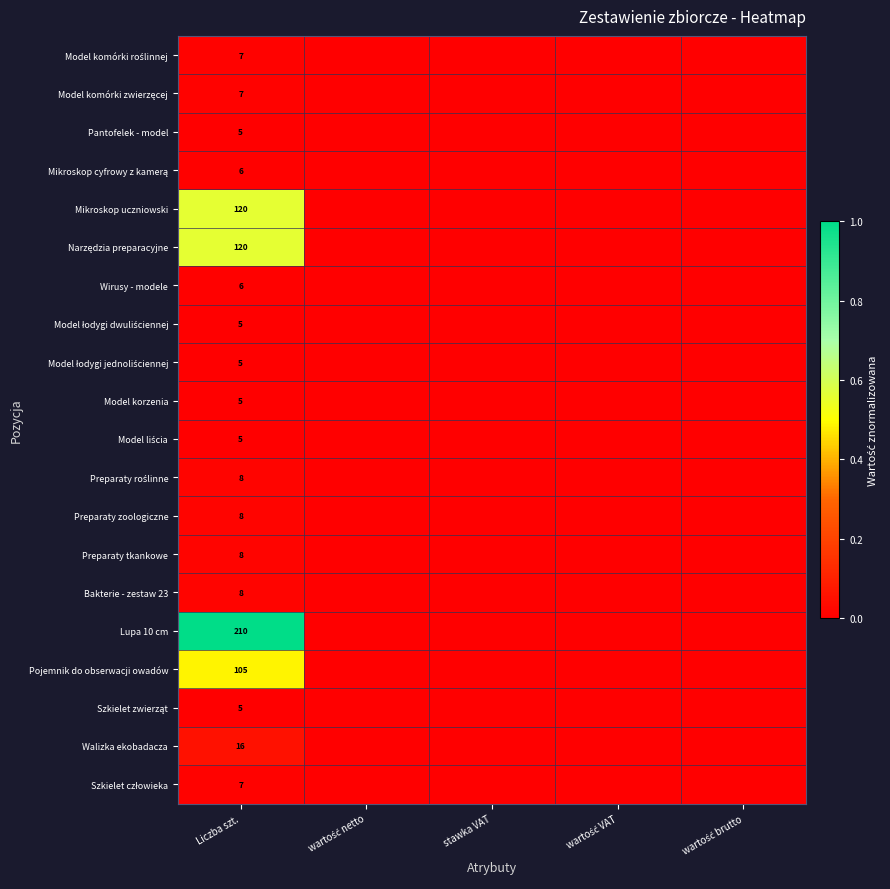

Is it true that Pojemnik do obserwacji owadów equals 105 at Liczba szt.?

True